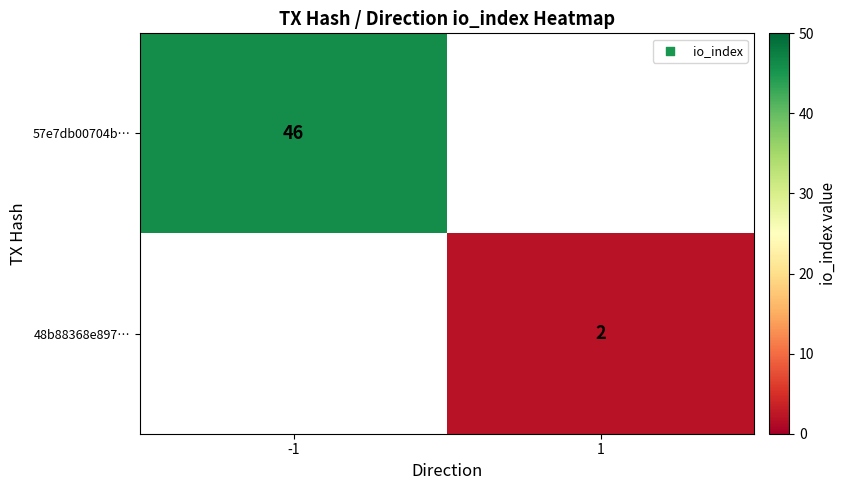

Is it true that 48b88368e897… equals 4 at 1?

False